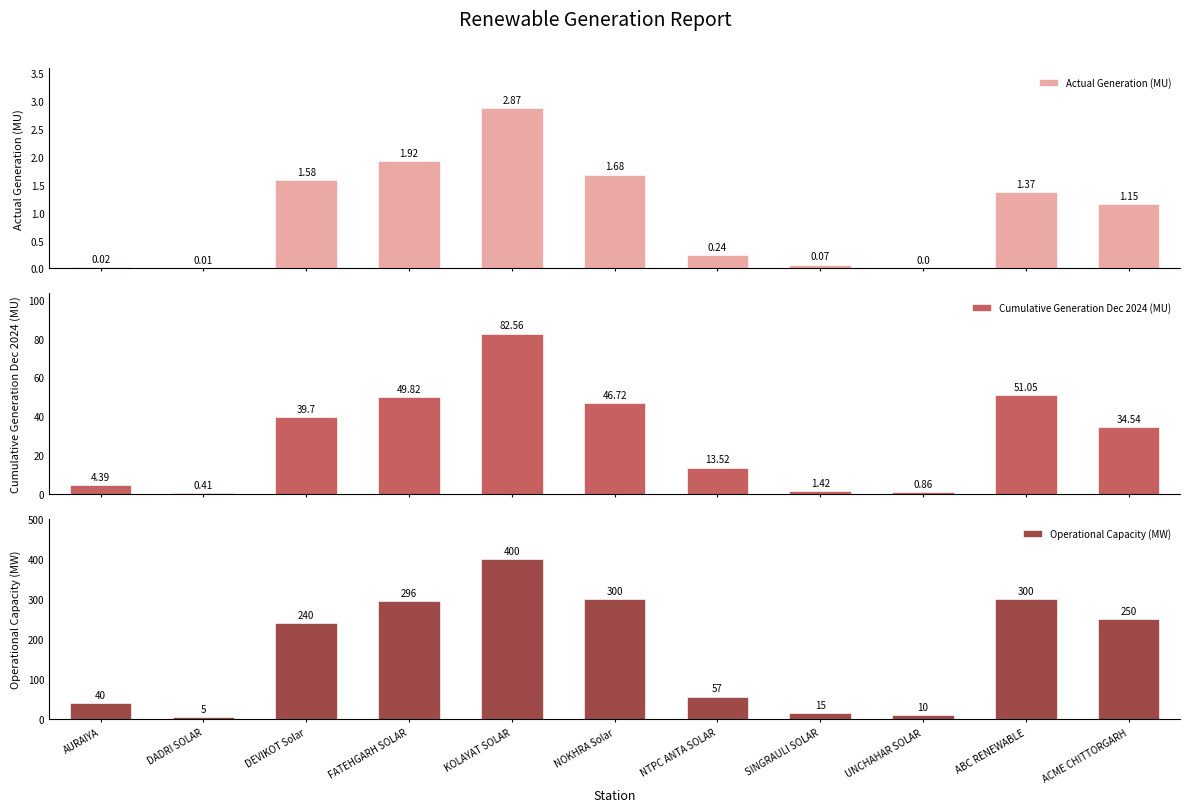

Reading left to right, transcribe all the data shown in this chart.

Actual Generation (MU): AURAIYA=0.0	DADRI SOLAR=0.0	DEVIKOT Solar=1.6	FATEHGARH SOLAR=1.9	KOLAYAT SOLAR=2.9	NOKHRA Solar=1.7	NTPC ANTA SOLAR=0.2	SINGRAULI SOLAR=0.1	UNCHAHAR SOLAR=0.0	ABC RENEWABLE=1.4	ACME CHITTORGARH=1.1
Cumulative Generation Dec 2024 (MU): AURAIYA=4.4	DADRI SOLAR=0.4	DEVIKOT Solar=39.7	FATEHGARH SOLAR=49.8	KOLAYAT SOLAR=82.6	NOKHRA Solar=46.7	NTPC ANTA SOLAR=13.5	SINGRAULI SOLAR=1.4	UNCHAHAR SOLAR=0.9	ABC RENEWABLE=51.0	ACME CHITTORGARH=34.5
Operational Capacity (MW): AURAIYA=40.0	DADRI SOLAR=5.0	DEVIKOT Solar=240.0	FATEHGARH SOLAR=296.0	KOLAYAT SOLAR=400.0	NOKHRA Solar=300.0	NTPC ANTA SOLAR=57.0	SINGRAULI SOLAR=15.0	UNCHAHAR SOLAR=10.0	ABC RENEWABLE=300.0	ACME CHITTORGARH=250.0